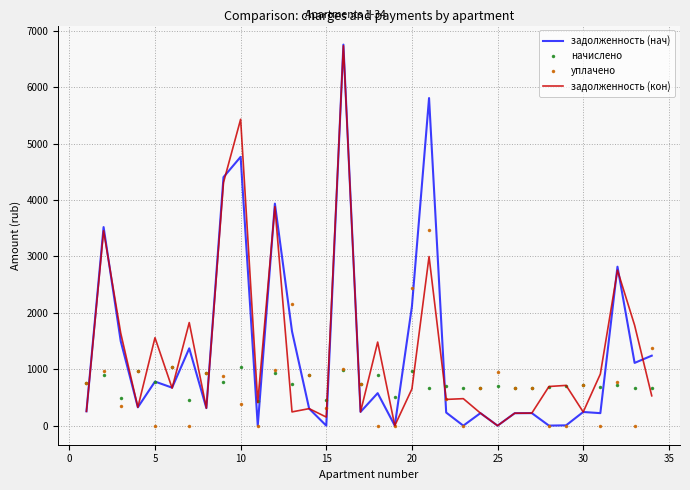

True or false: задолженность (кон) and начислено intersect in this chart.

True